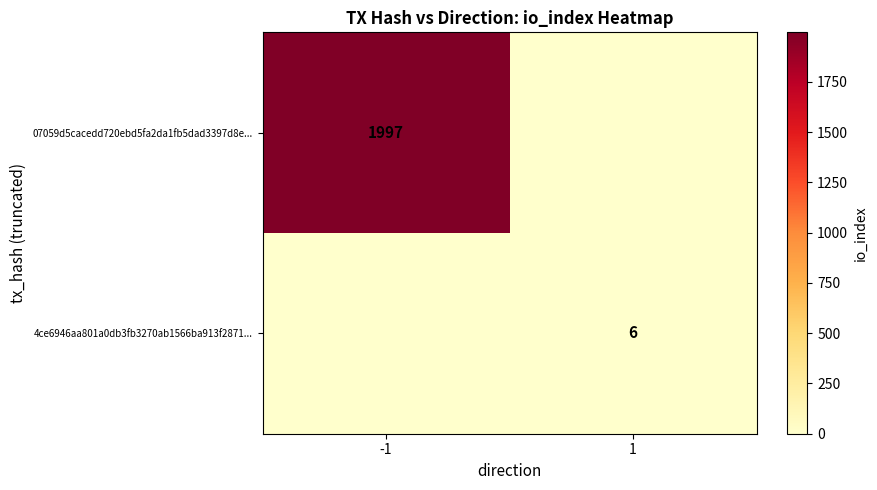

True or false: 07059d5cacedd720ebd5fa2da1fb5dad3397d8e... has a value of 2713 at -1.

False